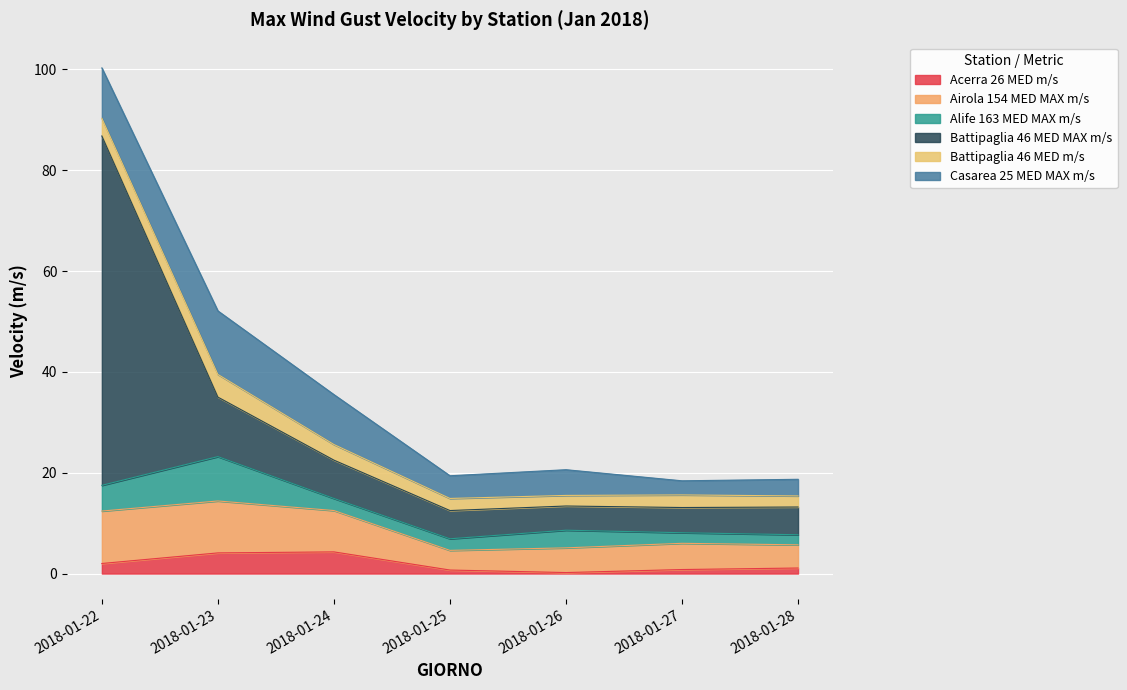

At which category does Battipaglia 46 MED m/s reach its first local valley?

2018-01-26